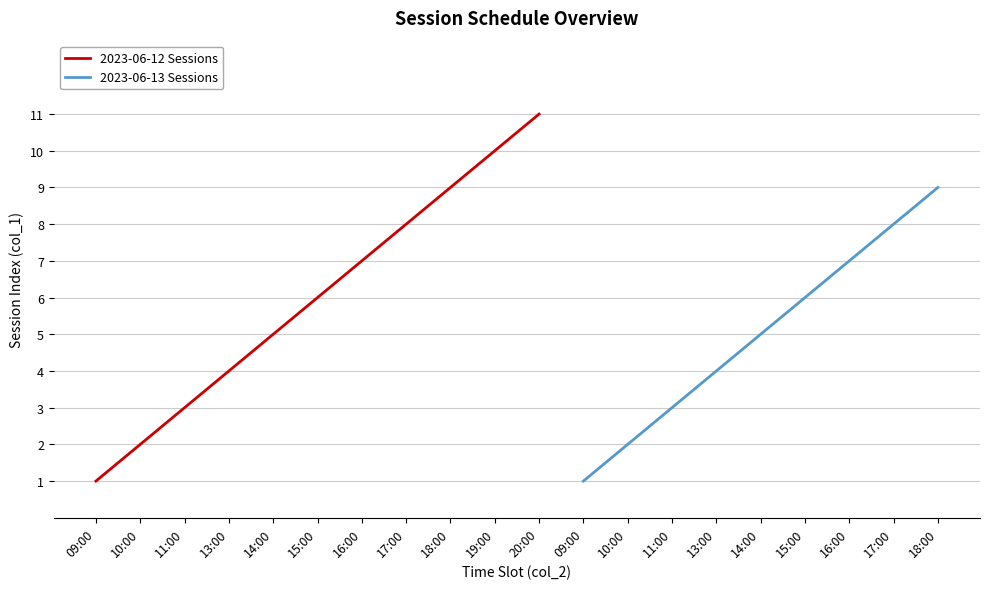

Approximately how many times larger is the value at 09:00 compared to 10:00?

0.5